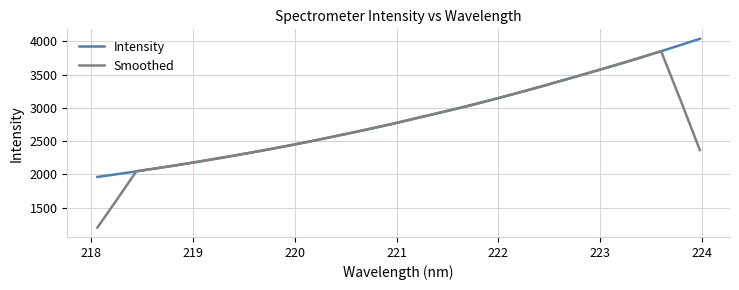

What is the lowest value of the Smoothed series?

1202.5